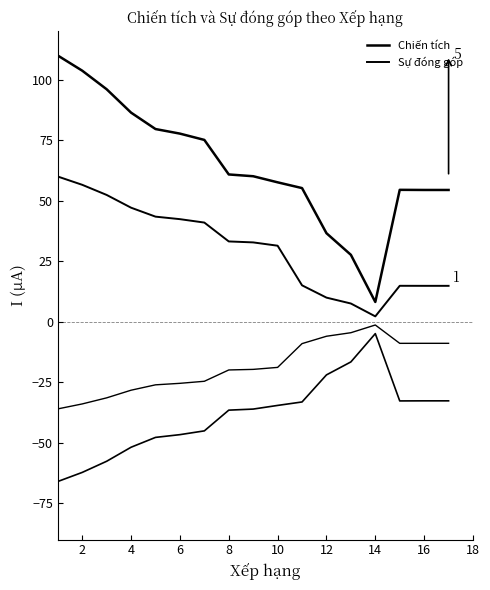

True or false: Sự đóng góp and Chiến tích intersect in this chart.

False